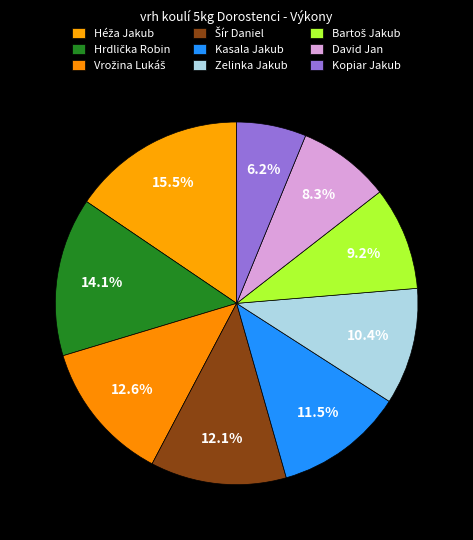

Count the number of slices in the pie.

9